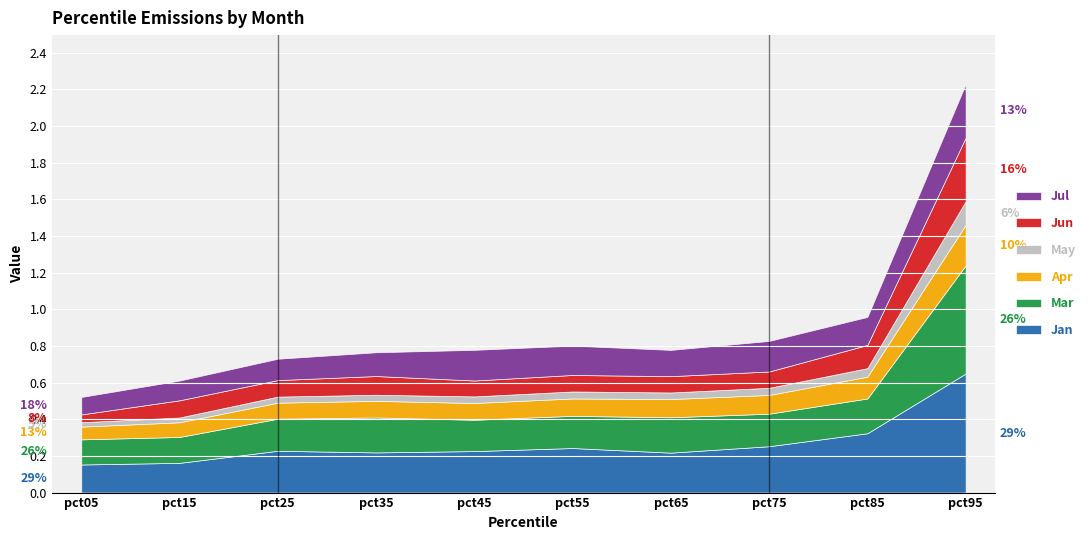

Between pct35 and pct55, which is larger?

pct55